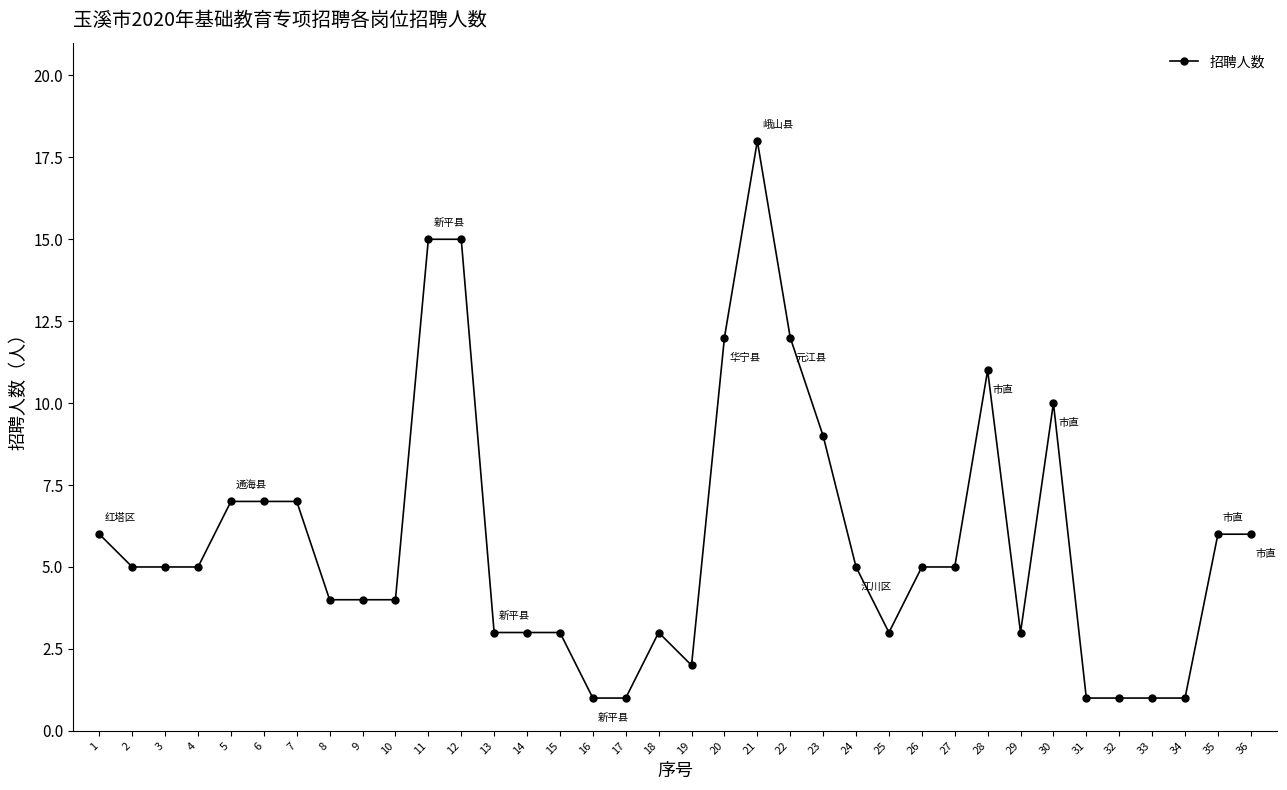

What is the average value?

6